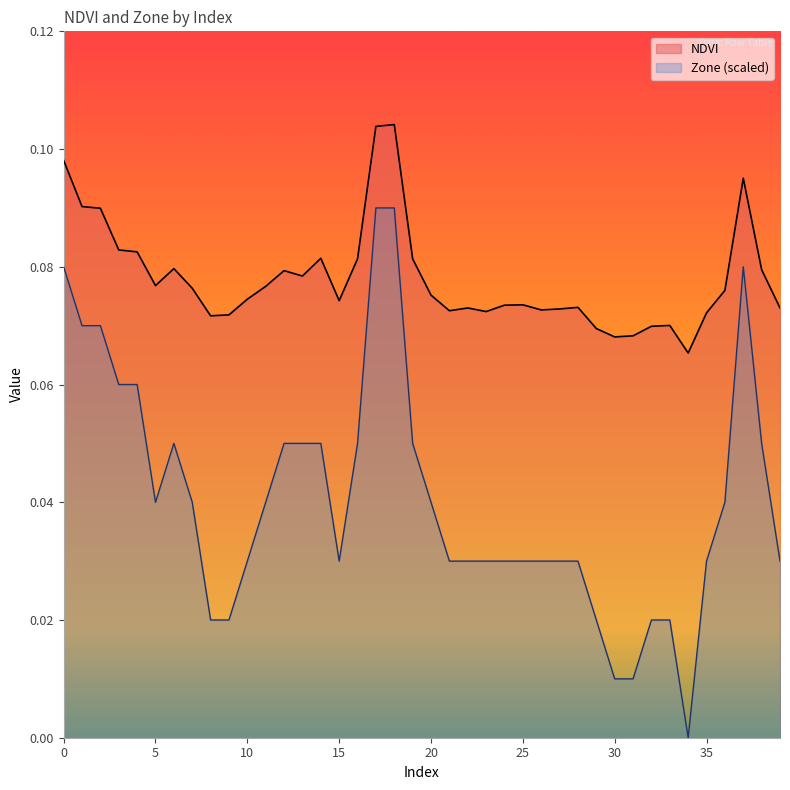

What are all the series names shown in the legend?

NDVI, Zone (scaled)